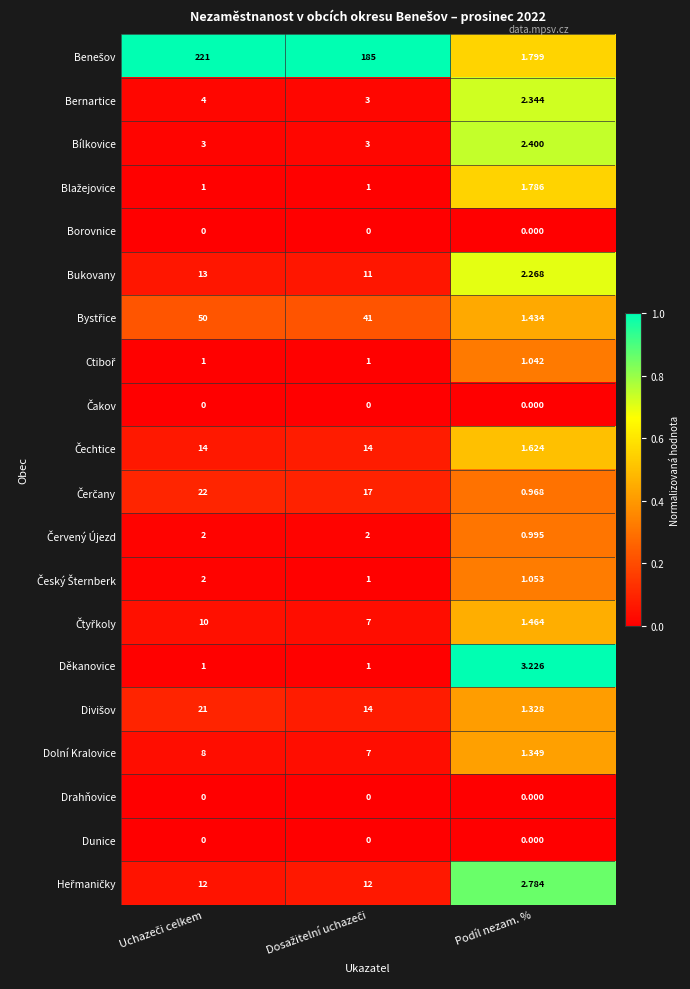

Where is Bílkovice nearest to the value 2?

Podíl nezam. %